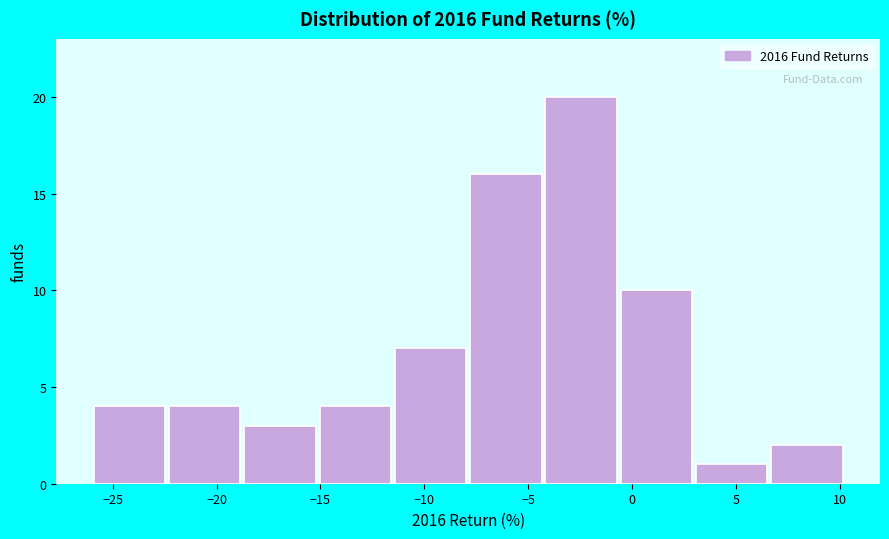

Reading left to right, list every bar in this chart as the range it spans on the x-axis followed by its height. Neither the bar edges nor the heights are printed on the chart, so give them approximately, as read against the axes.

-26.0 to -22.5: 4
-22.5 to -19.0: 4
-19.0 to -15.0: 3
-15.0 to -11.5: 4
-11.5 to -8.0: 7
-8.0 to -4.5: 16
-4.5 to -0.5: 20
-0.5 to 3.0: 10
3.0 to 6.5: 1
6.5 to 10.0: 2